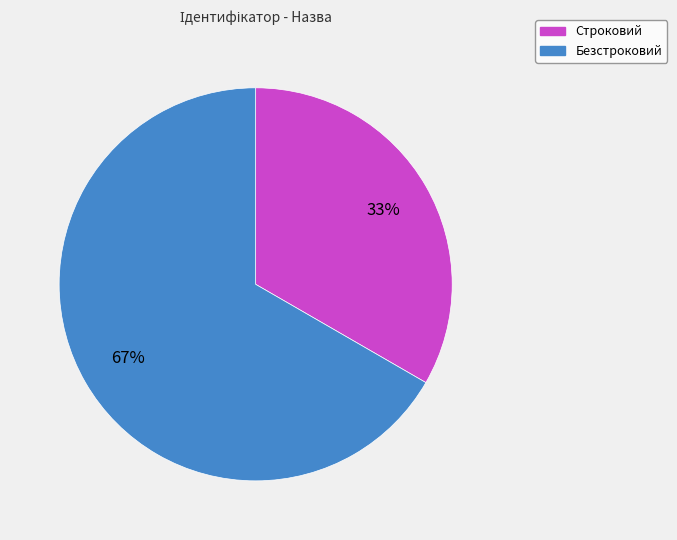

To the nearest percent, what is the combined percentage of Строковий and Безстроковий?

100%